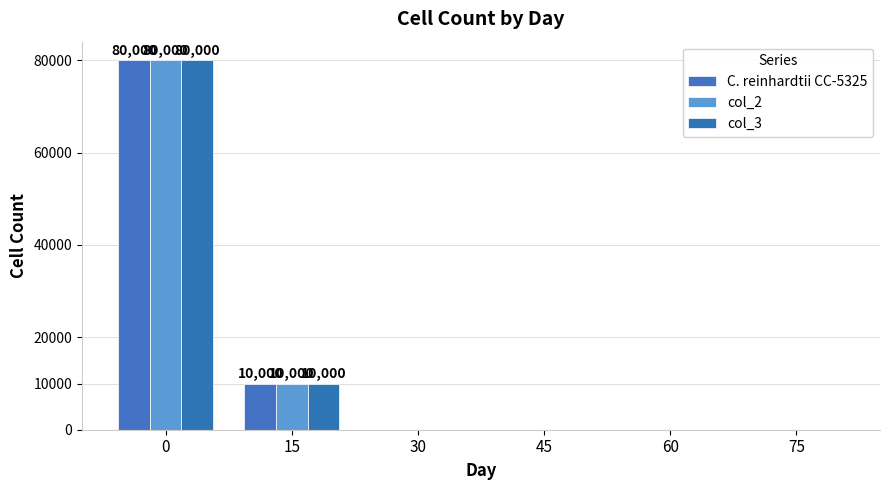

Reading left to right, what are all the values shown in this chart?

C. reinhardtii CC-5325: 80000	10000	0	0	0	0
col_2: 80000	10000	0	0	0	0
col_3: 80000	10000	0	0	0	0